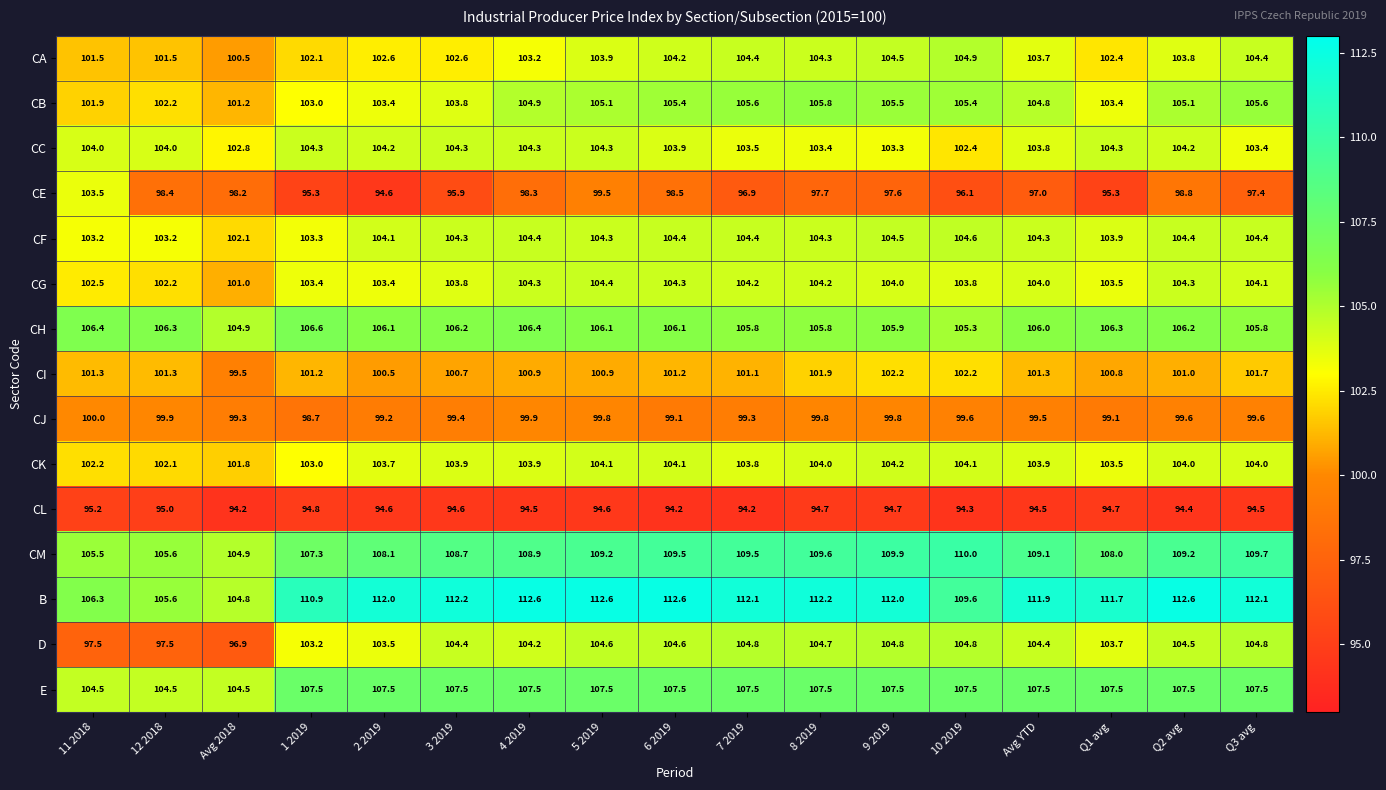

Which category has the lowest value in the D series?

Avg 2018